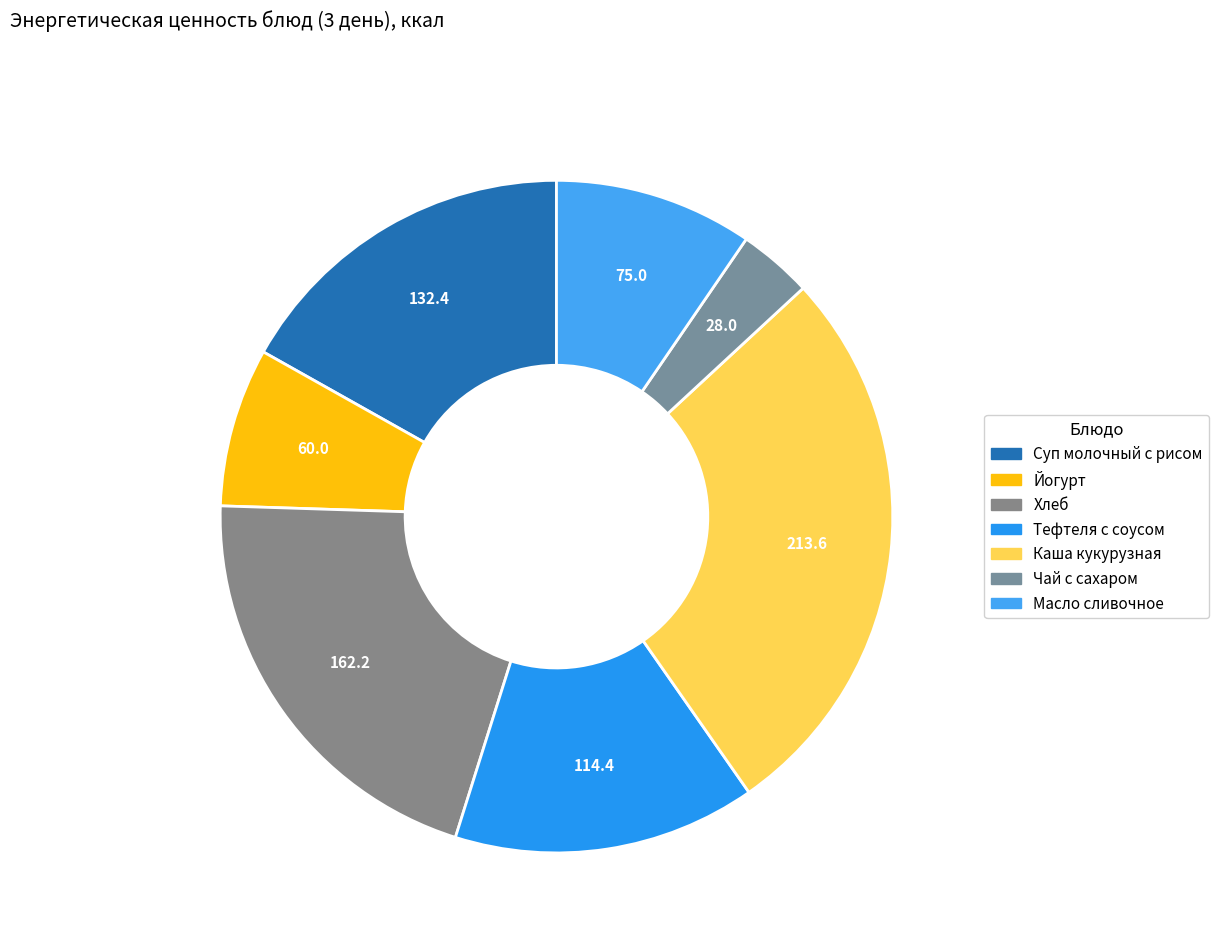

How many slices are in this pie chart?

7